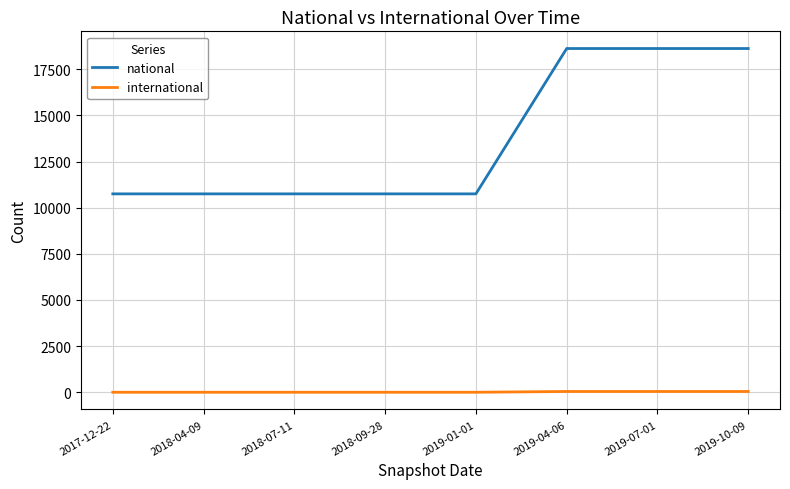

True or false: international and national cross at least once.

False